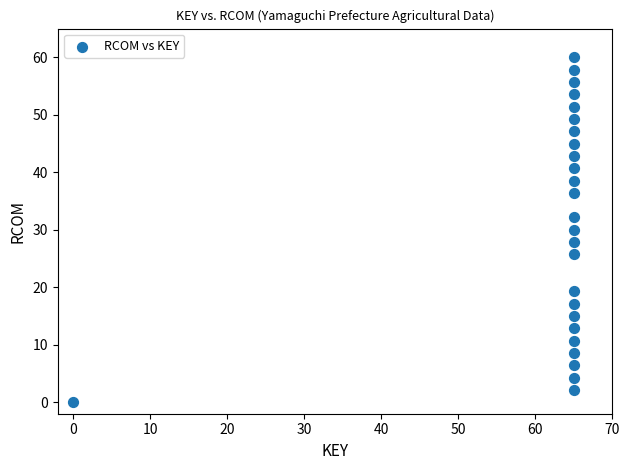

What is the range of Y values (max minus min)?

60.0